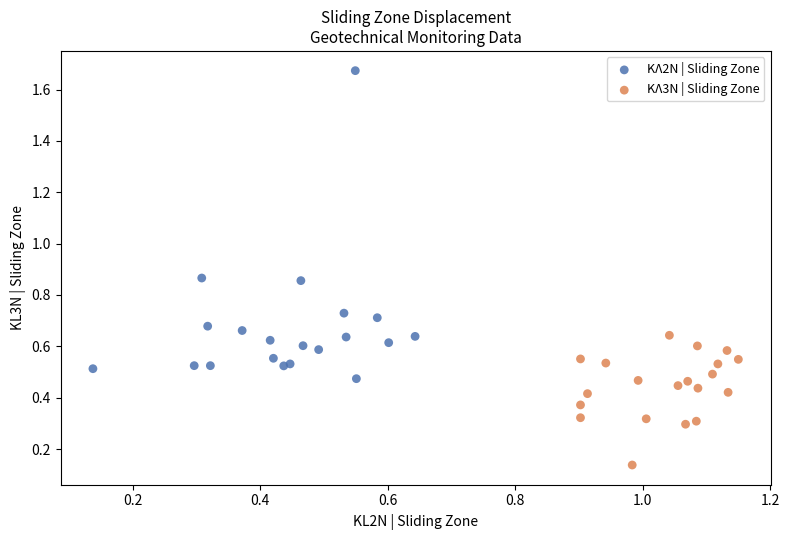

Which series has the widest spread of Y values?

ΚΛ2N | Sliding Zone